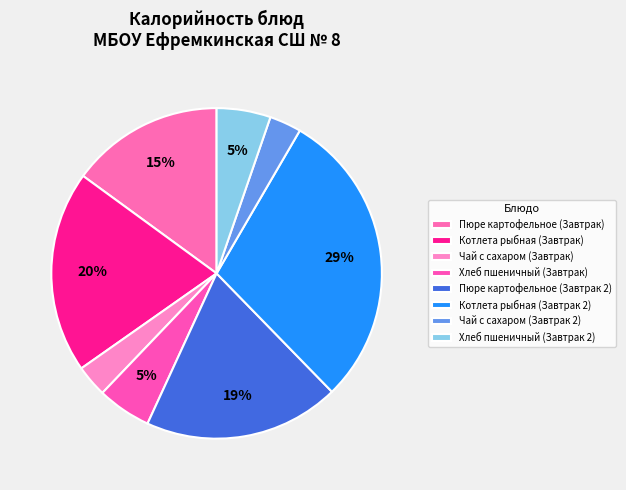

Count the number of slices in the pie.

8